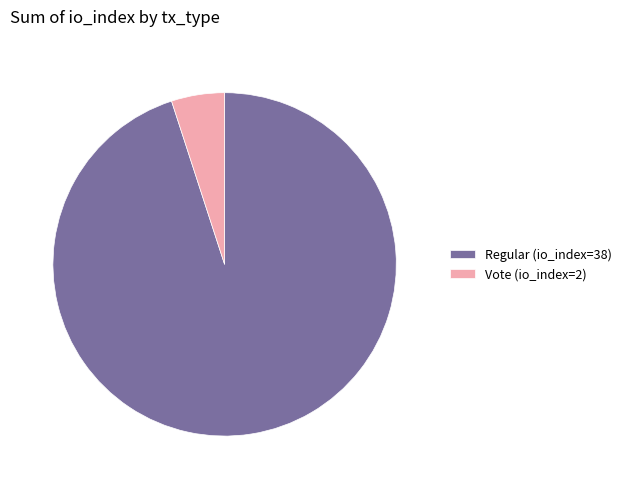

Do Vote (io_index=2) and Regular (io_index=38) together represent more than half of the pie?

Yes